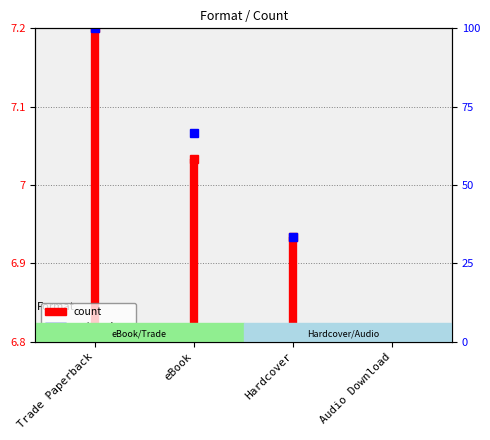

The chart shows a value of 7.1 at eBook. True or false?

True